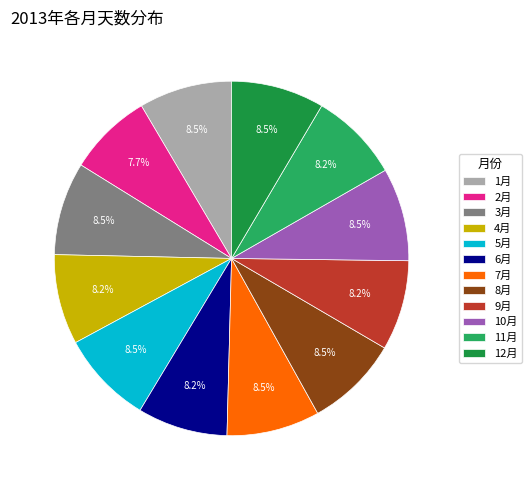

Does 9月 account for over 50% of the chart?

No